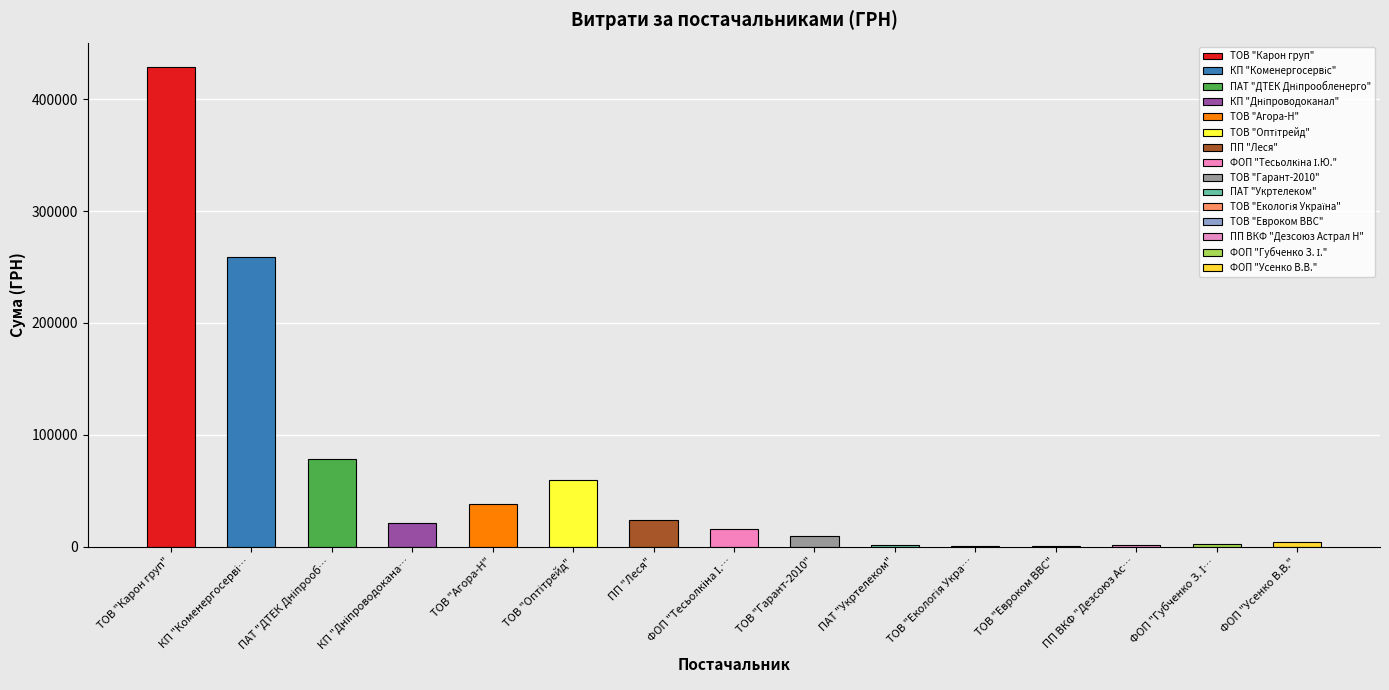

What is the label of the 11th bar from the left?

ТОВ "Екологія Україна"